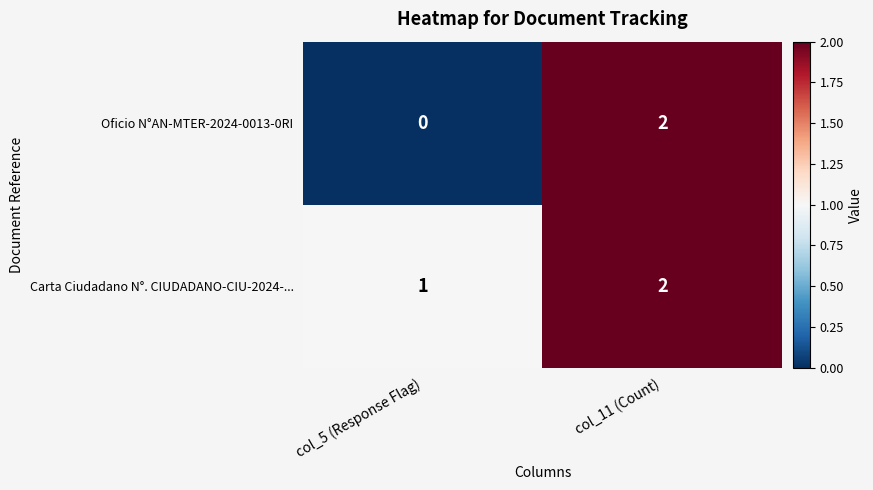

How many positive values does the Oficio N°AN-MTER-2024-0013-0RI series have?

1